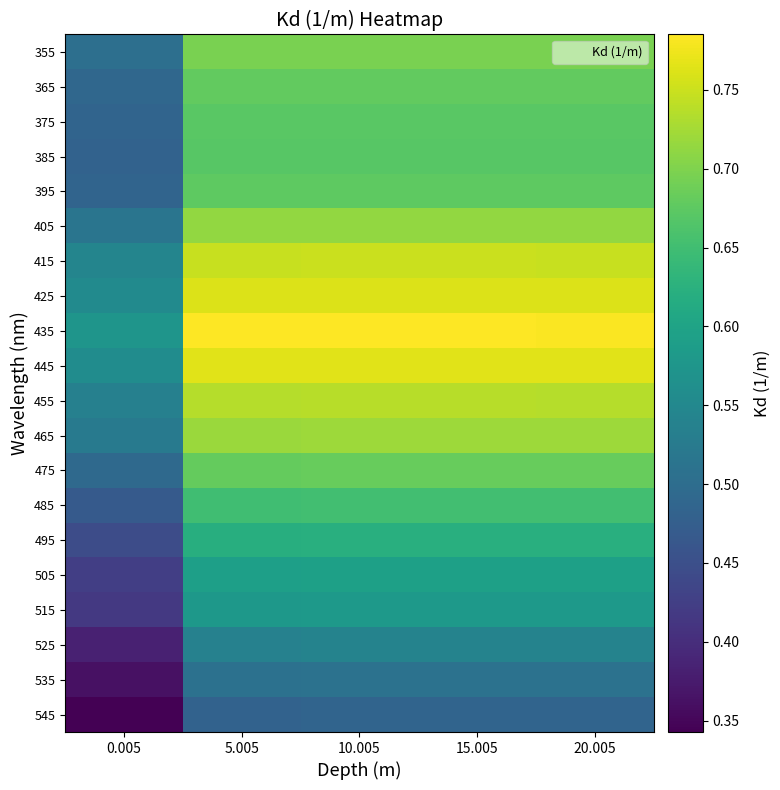

At which category does the chart reach its peak across all series?

10.005